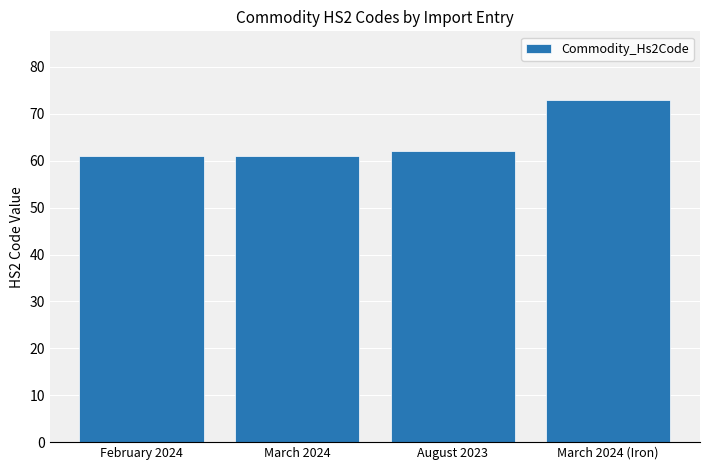

What position from the right is August 2023?

2